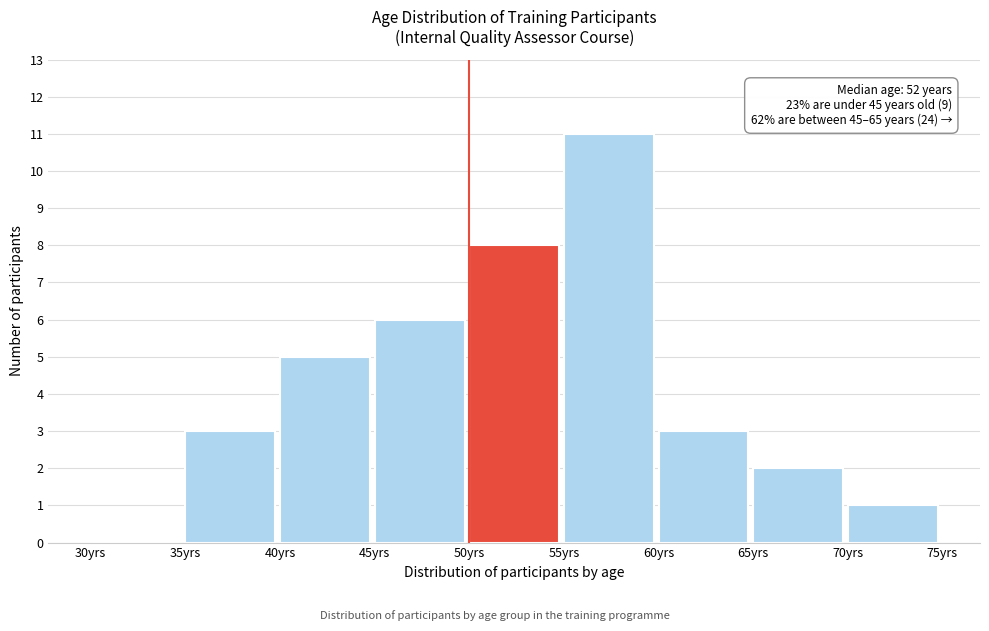

Which range on the x-axis has the tallest bar?

55 to 60